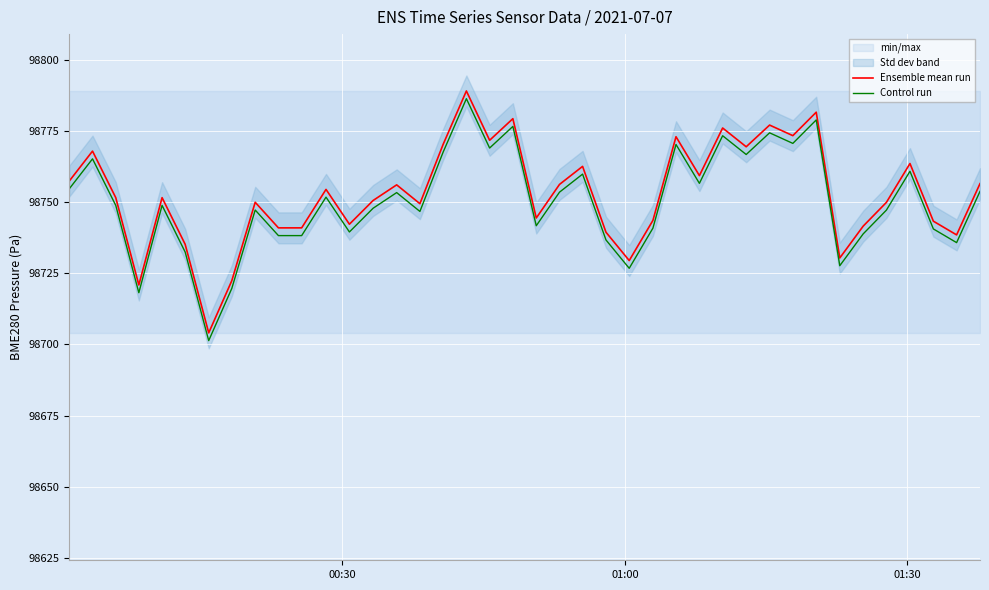

True or false: Ensemble mean run and Control run cross at least once.

False